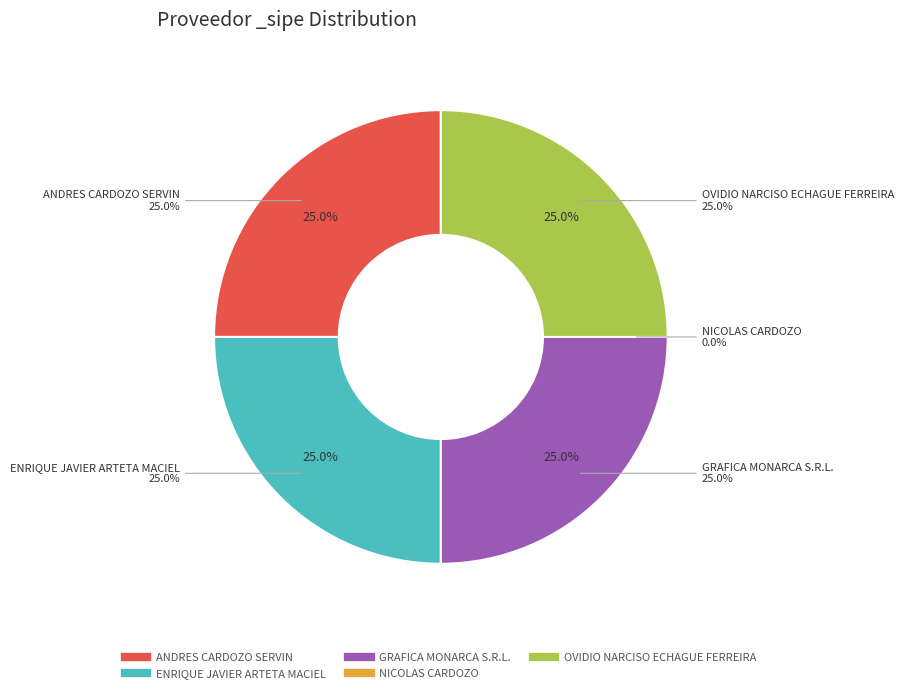

Rank the categories by value from lowest to highest.

NICOLAS CARDOZO, ANDRES CARDOZO SERVIN, ENRIQUE JAVIER ARTETA MACIEL, GRAFICA MONARCA S.R.L., OVIDIO NARCISO ECHAGUE FERREIRA